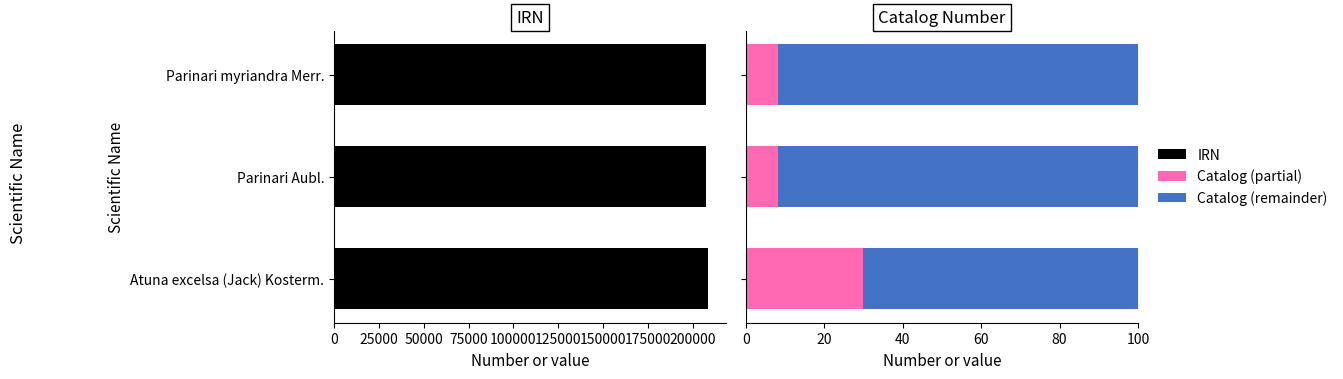

What is the sum of the Catalog (partial) values at Parinari myriandra Merr. and Parinari Aubl.?

16.6